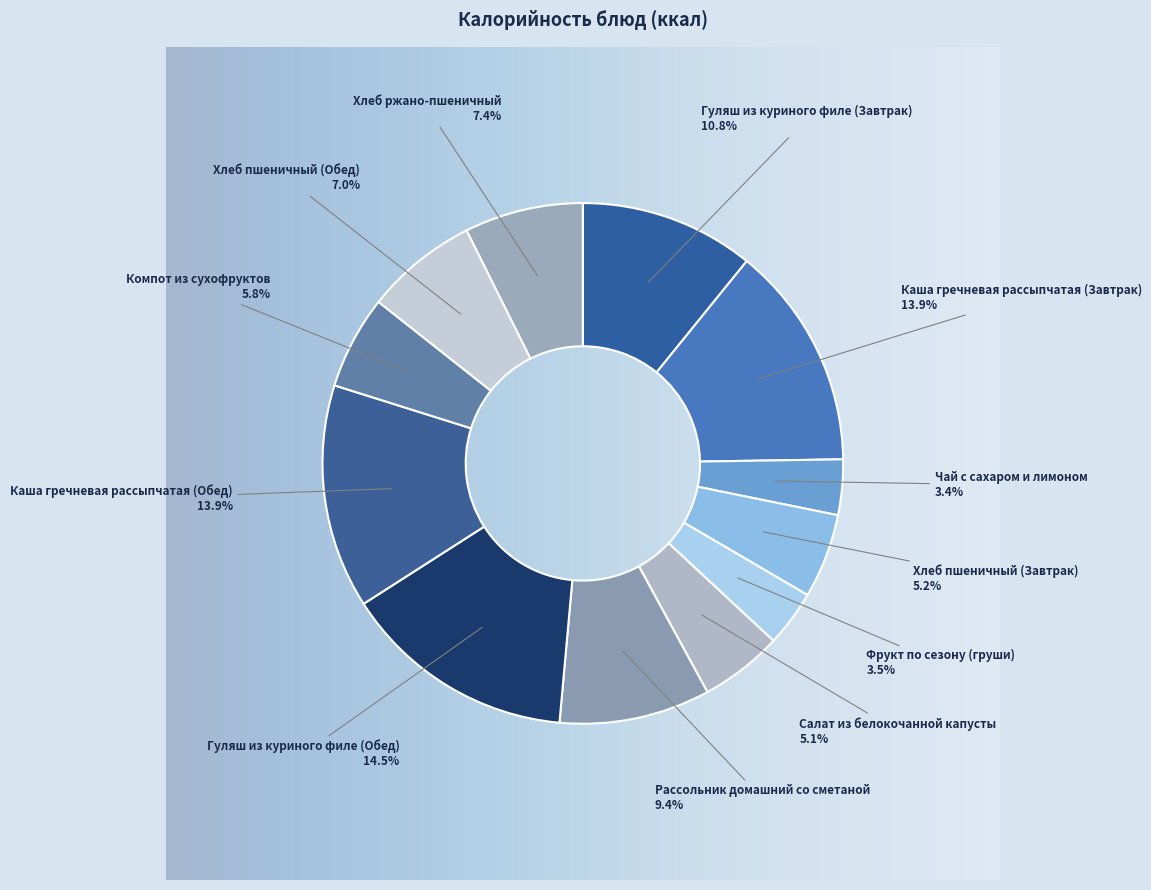

Which category has the smallest portion of the pie?

Чай с сахаром и лимоном